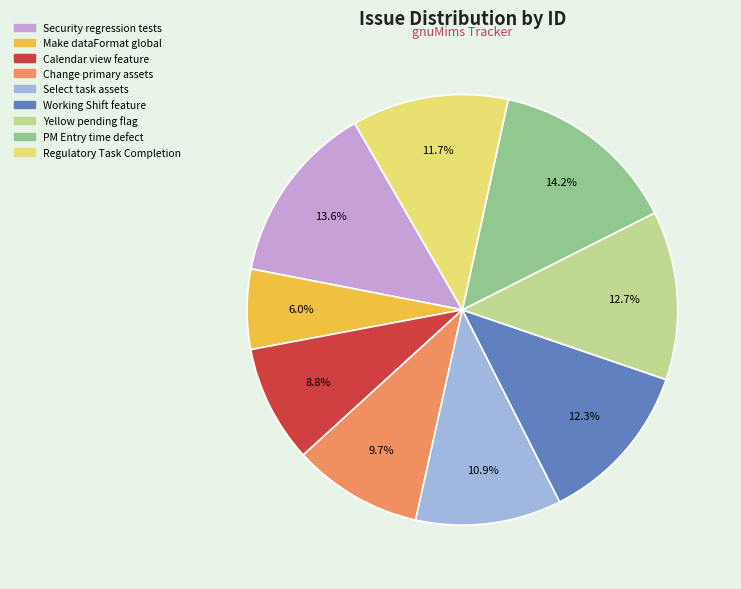

Is there any slice that represents more than half of the pie?

No